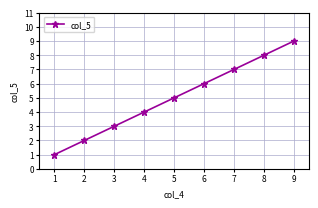

How many data points does each series have?

9